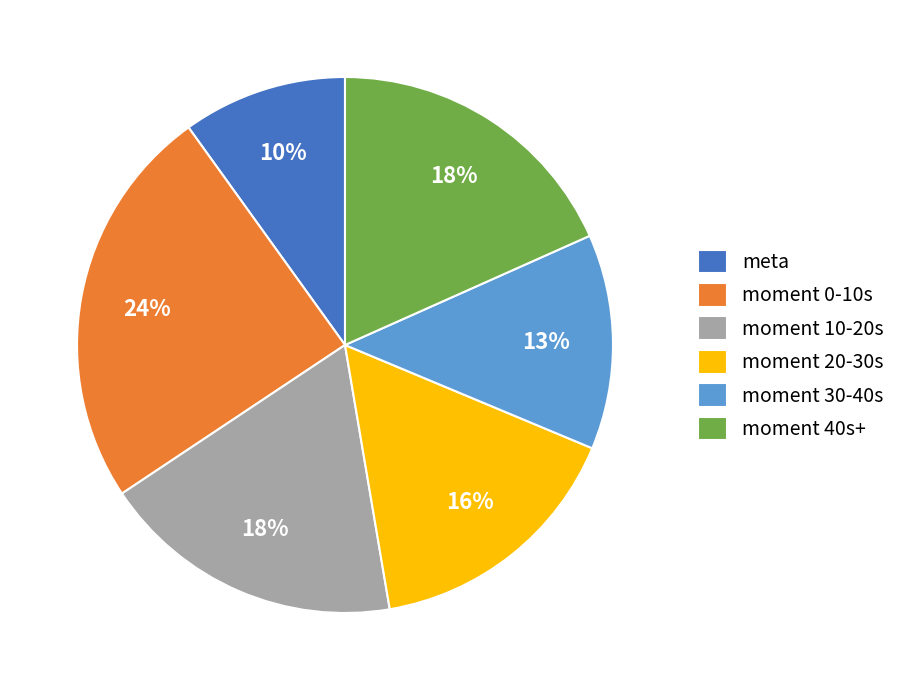

What percentage is the meta slice, to the nearest percent?

10%